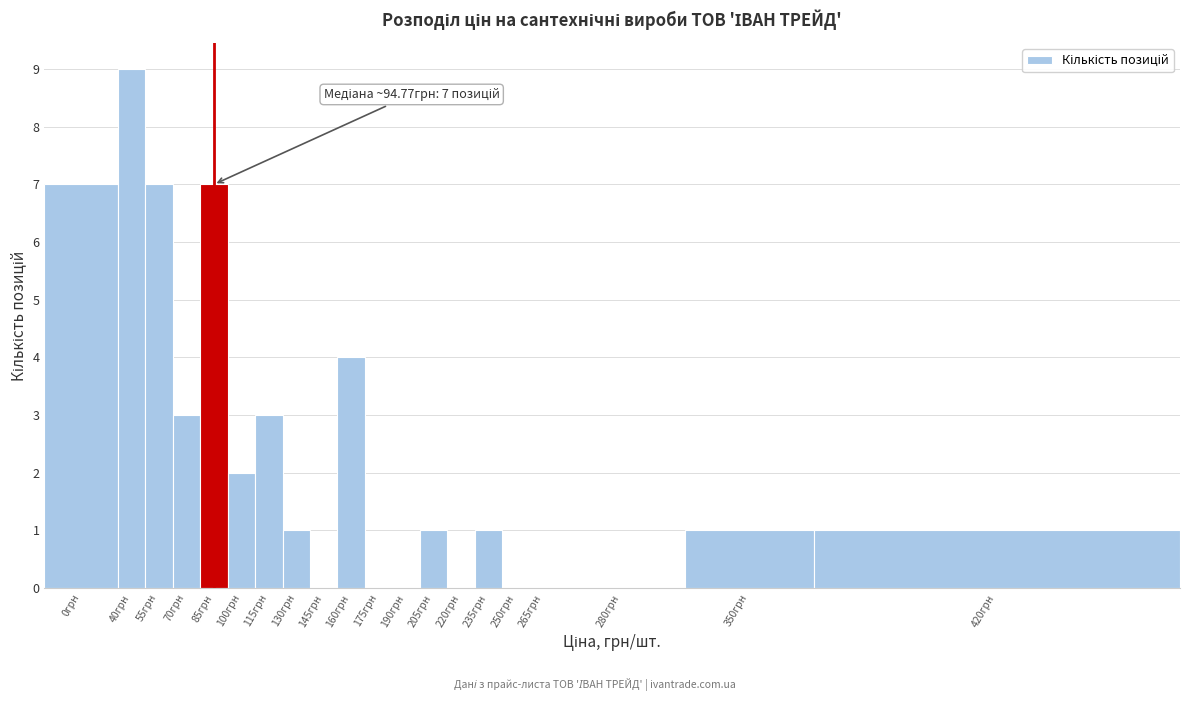

Reading left to right, what are all the values shown in this chart?

0грн=7	40грн=9	55грн=7	70грн=3	85грн=7	100грн=2	115грн=3	130грн=1	145грн=0	160грн=4	175грн=0	190грн=0	205грн=1	220грн=0	235грн=1	250грн=0	265грн=0	280грн=0	350грн=1	420грн=1